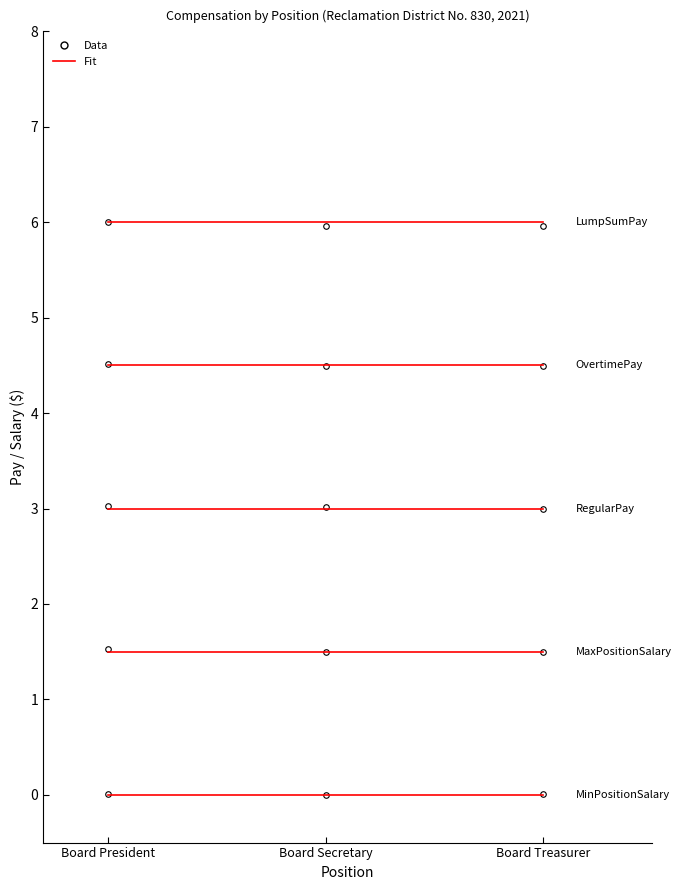

What is the label of the 1st point from the right?

Board Treasurer